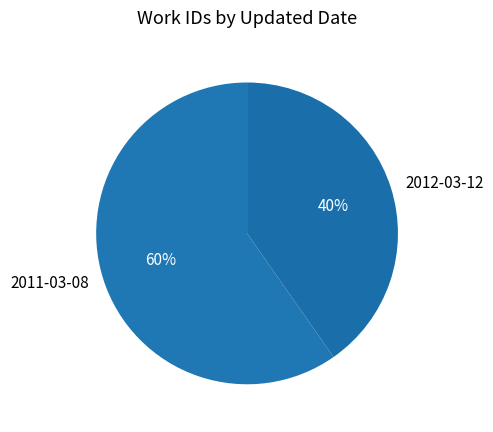

True or false: 2012-03-12 accounts for 51% of the total.

False